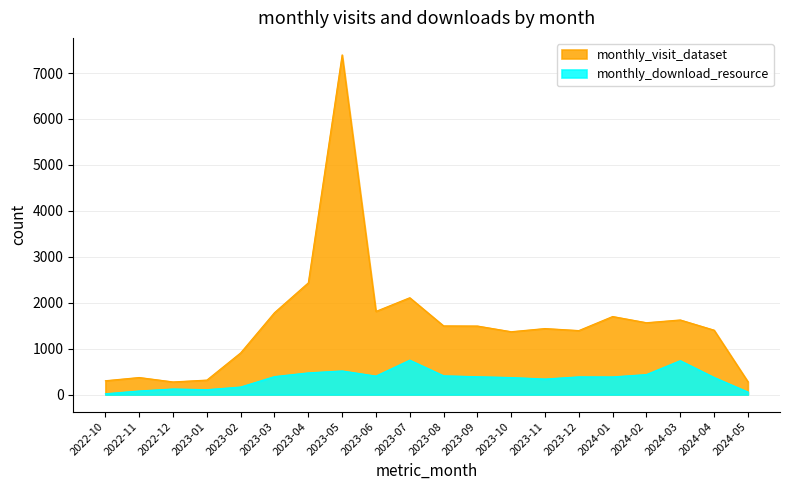

How many interior local valleys does the monthly_download_resource series have?

4